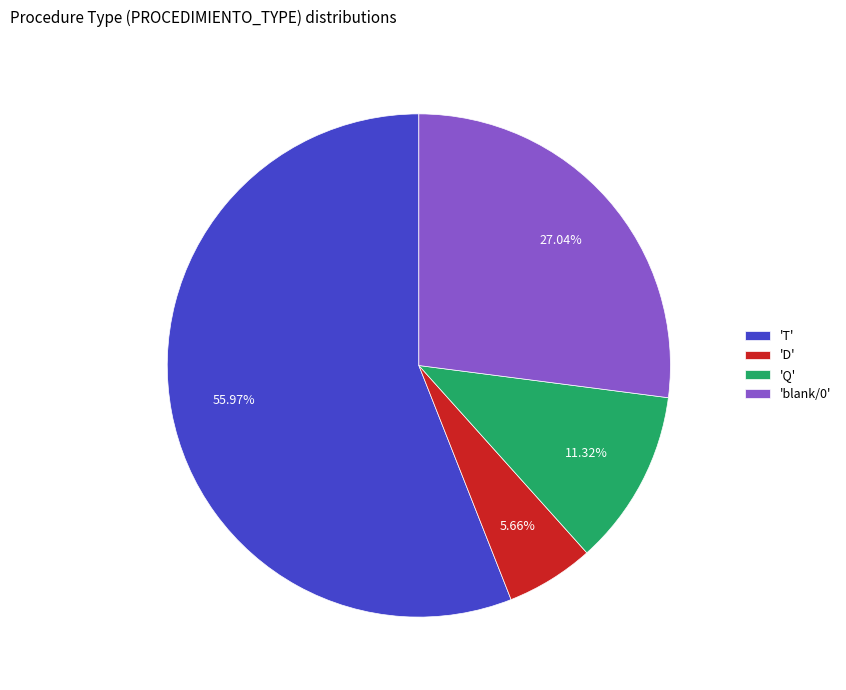

Approximately how many times larger is the value at 'Q' compared to 'D'?

2.0